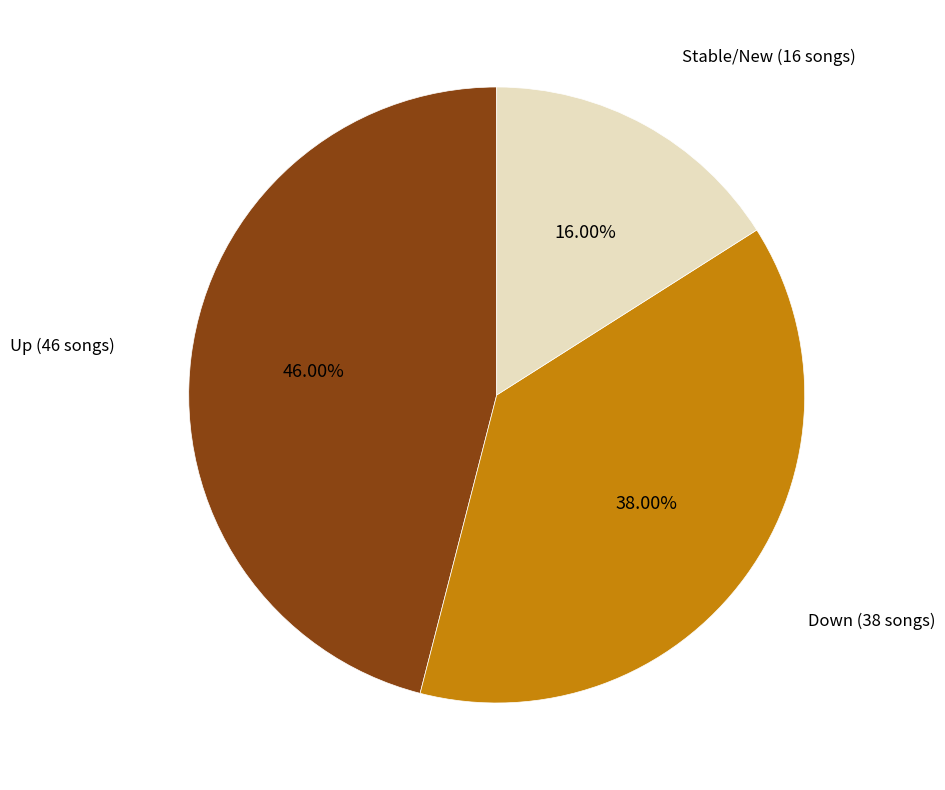

Is there any slice that represents more than half of the pie?

No